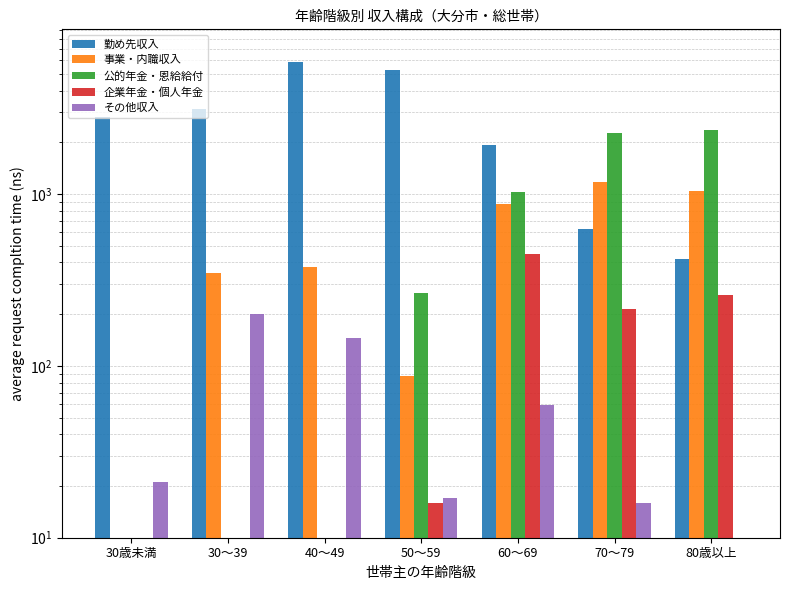

What is the value of the 企業年金・個人年金 bar at the 5th from the left?

448